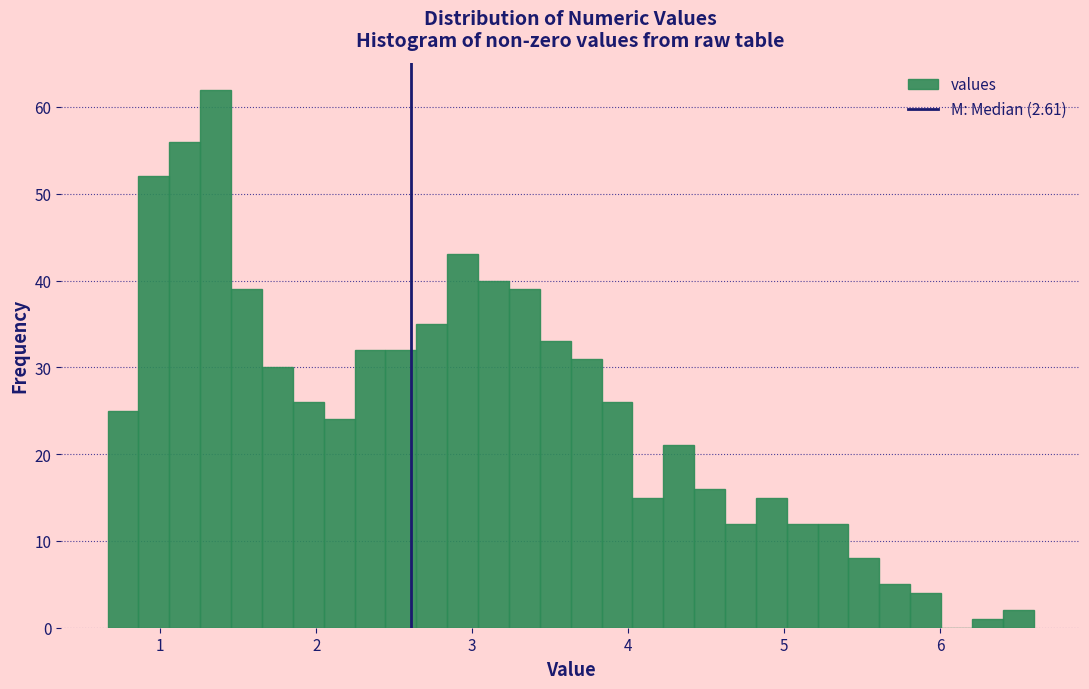

Around what value on the x-axis is the tallest bar? Give the approximate position of its centre, as read against the axis.

1.4